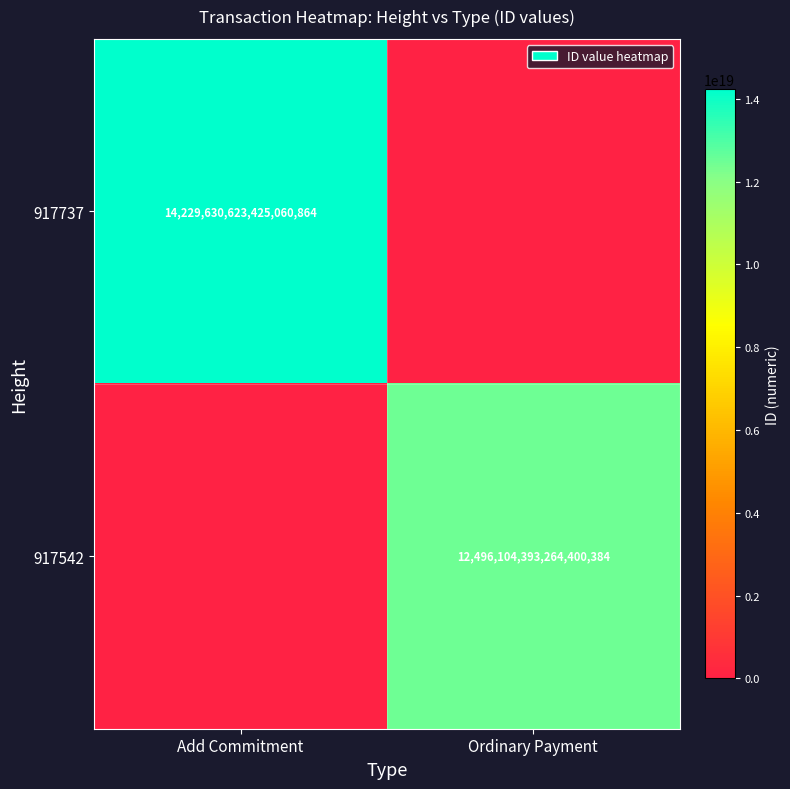

The 917737 series shows 3962439159584247808 at Add Commitment. True or false?

False